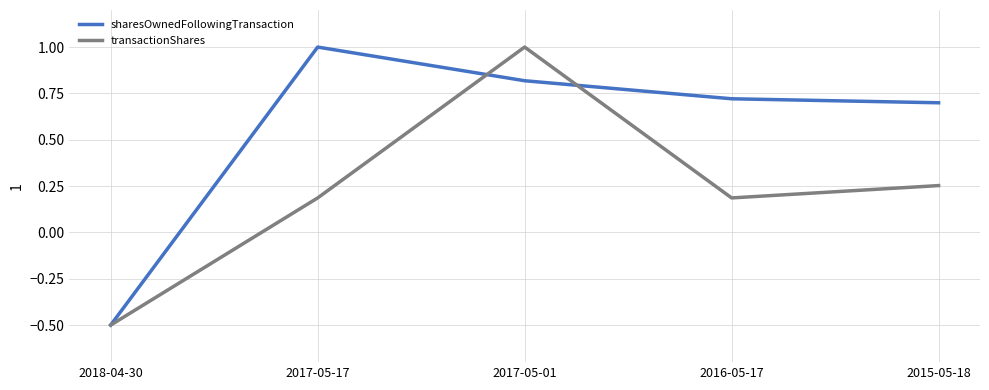

Between 2017-05-17 and 2016-05-17, which series saw the biggest shift?

sharesOwnedFollowingTransaction